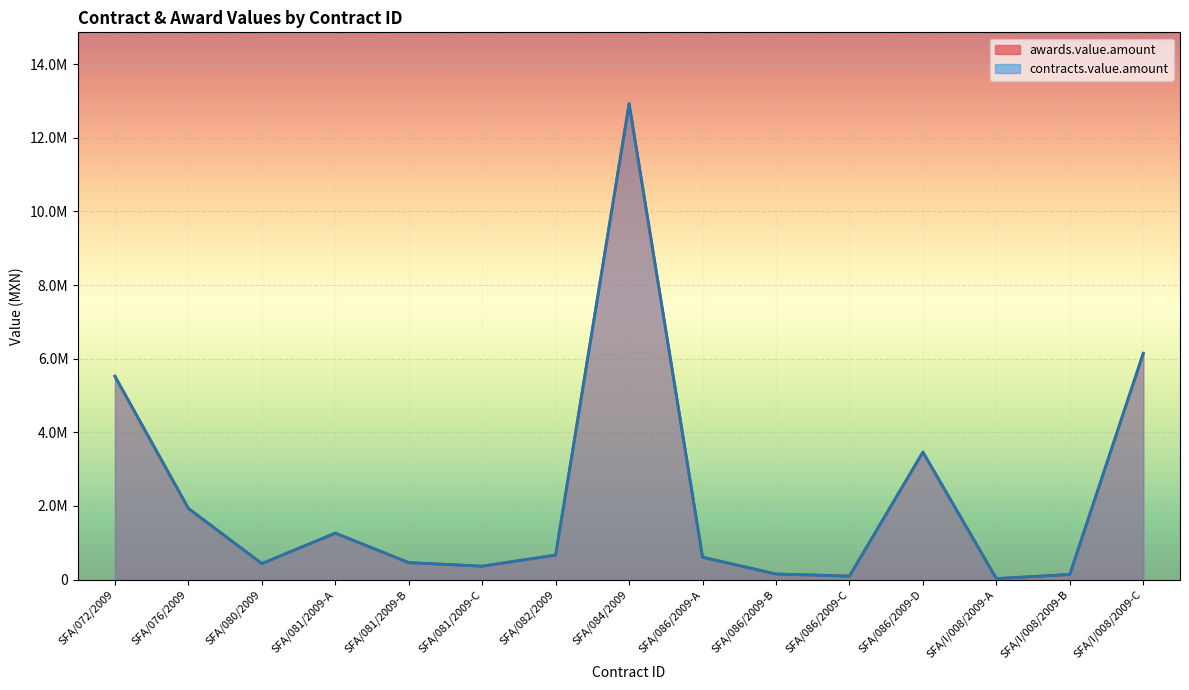

True or false: contracts.value.amount and awards.value.amount intersect in this chart.

False